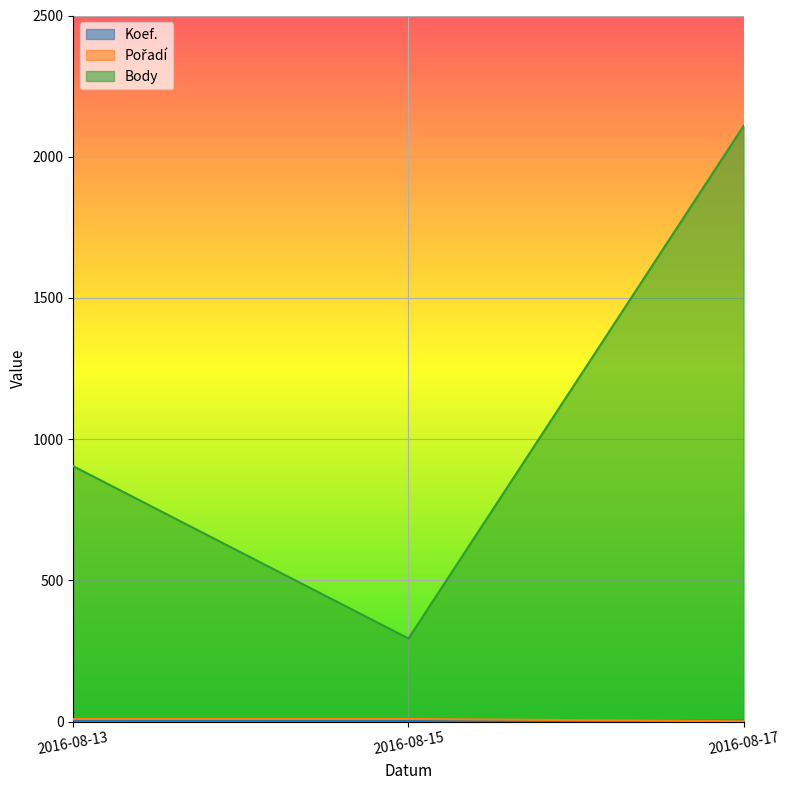

What are all the series names shown in the legend?

Koef., Pořadí, Body